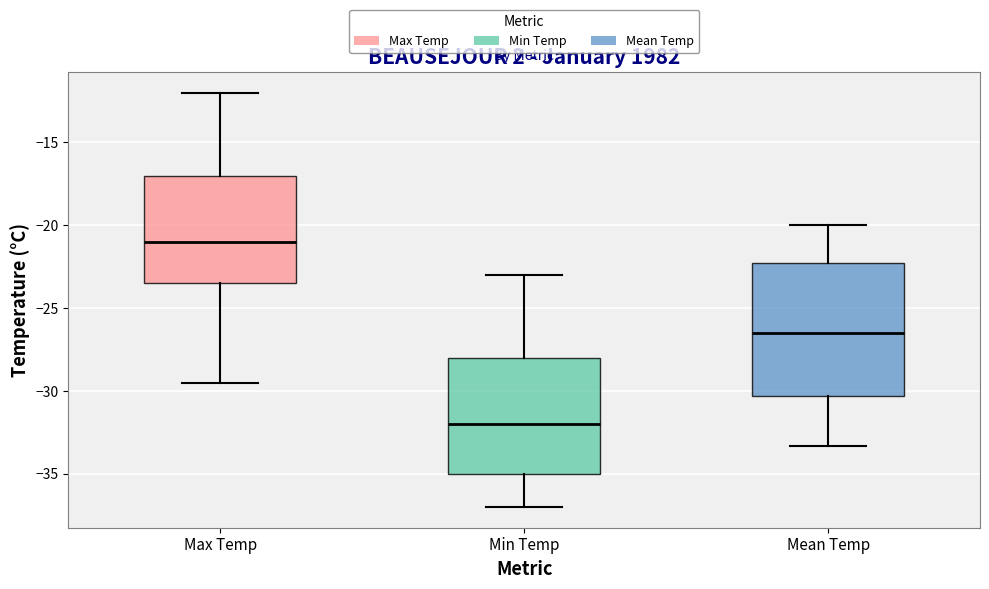

Reading left to right, transcribe this box plot: for each box, give where its median line is, the range the box spans, and where its two whiskers end, as read against the y-axis. The values are not printed on the chart, so give them approximately, as read against the axis.

Max Temp: median -21.0, box -23.5 to -17.0, whiskers -29.5 to -12.0
Min Temp: median -32.0, box -35.0 to -28.0, whiskers -37.0 to -23.0
Mean Temp: median -26.5, box -30.5 to -22.5, whiskers -33.5 to -20.0